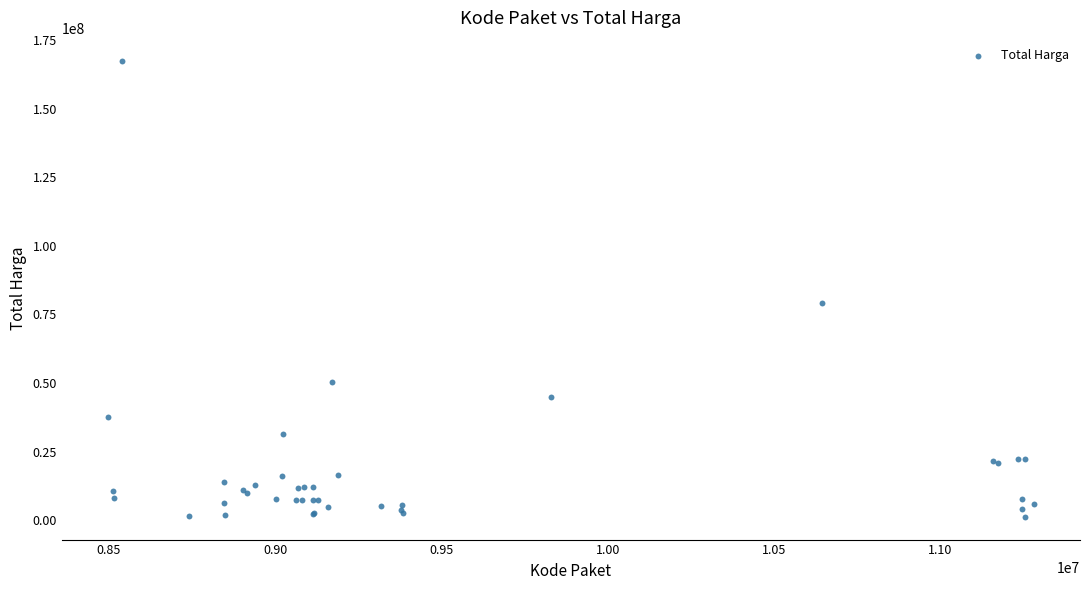

What Y value in the scatter plot is closest to 84350000?

78968400